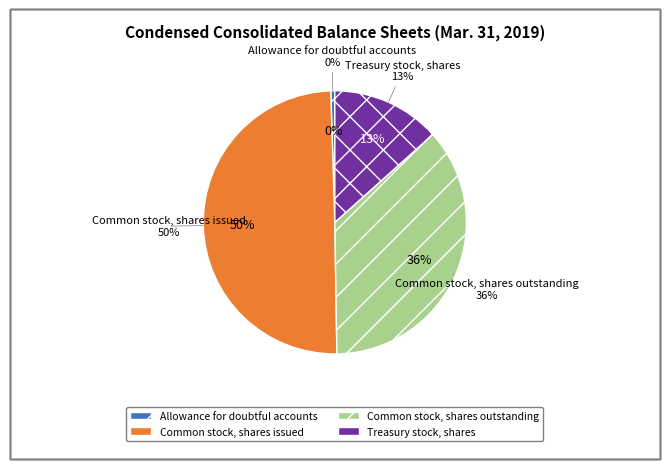

What percentage is the Treasury stock, shares slice, to the nearest percent?

13%